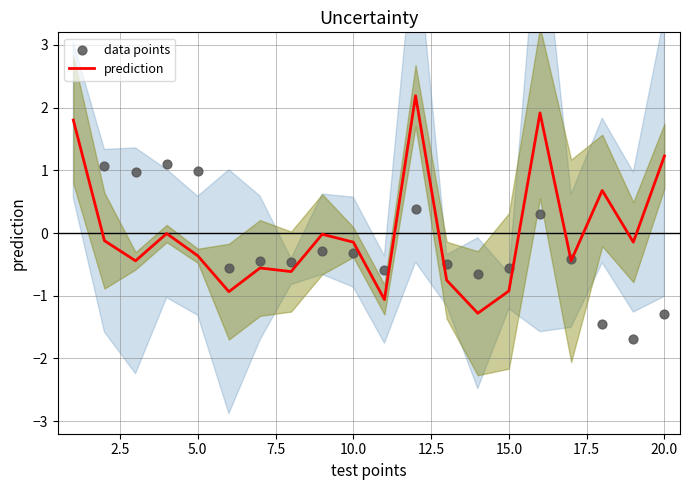

What are all the series names shown in the legend?

prediction, data points